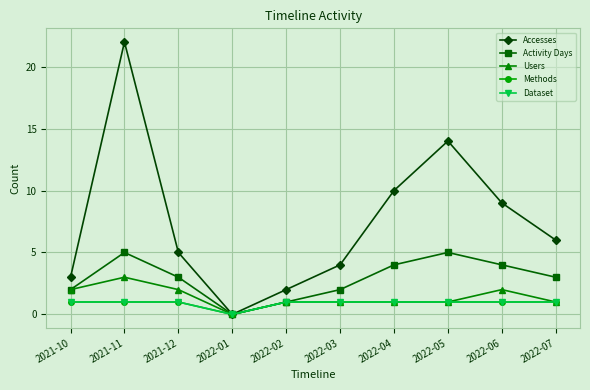

Which series has the widest spread of values?

Accesses